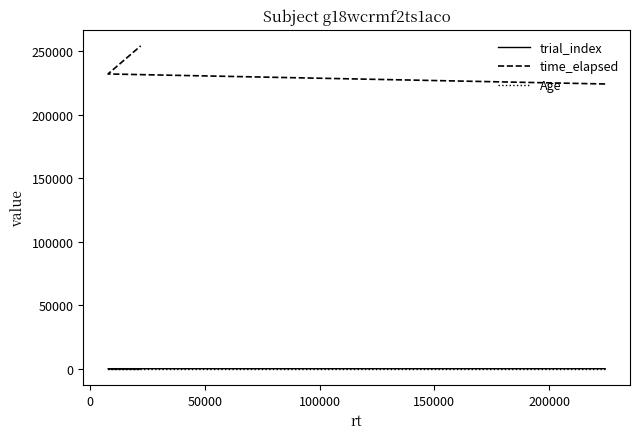

What are all the series names shown in the legend?

trial_index, time_elapsed, Age